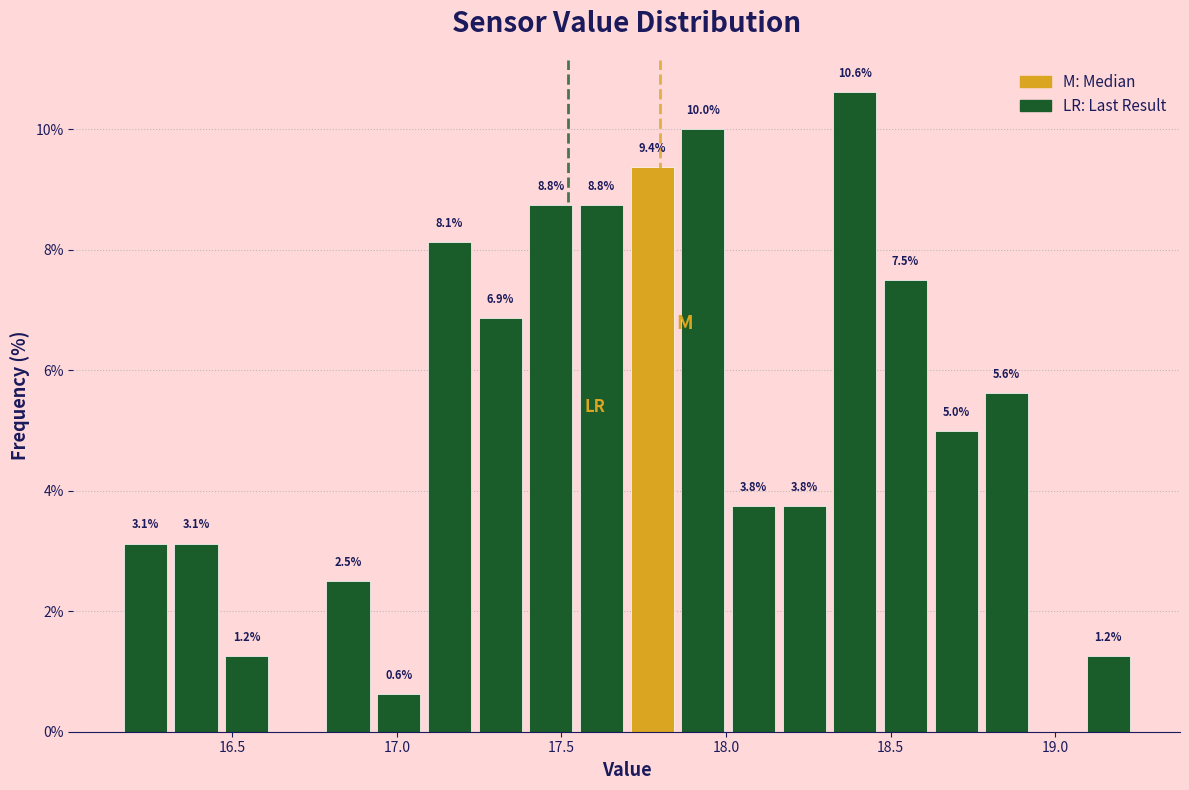

Read against the x-axis, roughly where is the centre of the tallest bar?

18.40